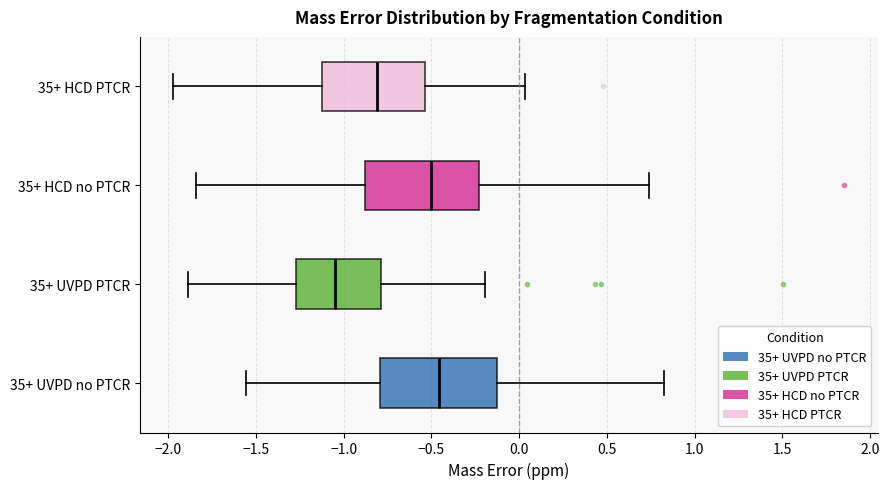

Where is the left edge of the box for 35+ UVPD PTCR on the x-axis? The values are not printed on the chart, so give them approximately, as read against the axis.

-1.25